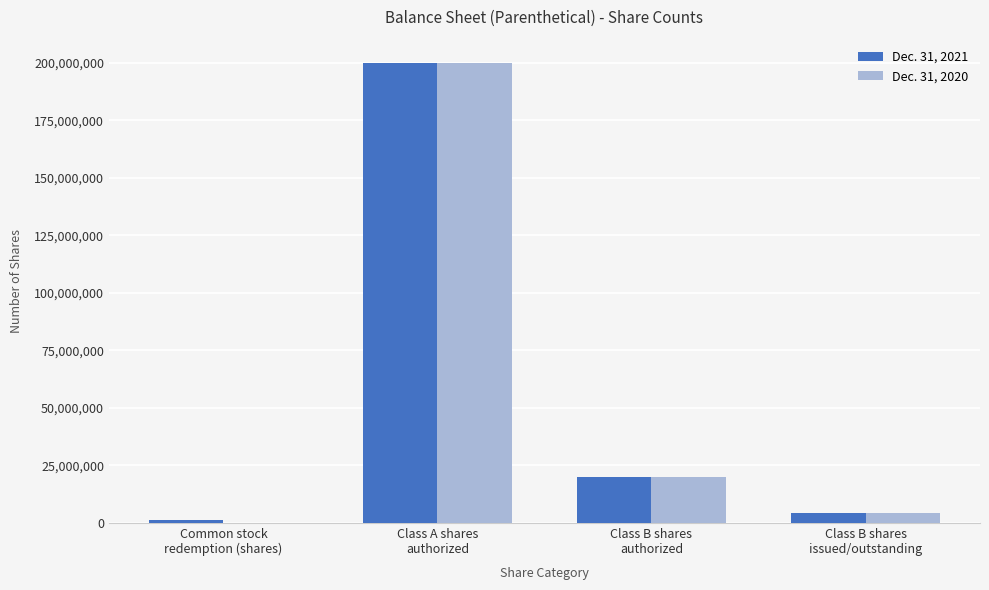

What is the greatest value displayed?

200000000